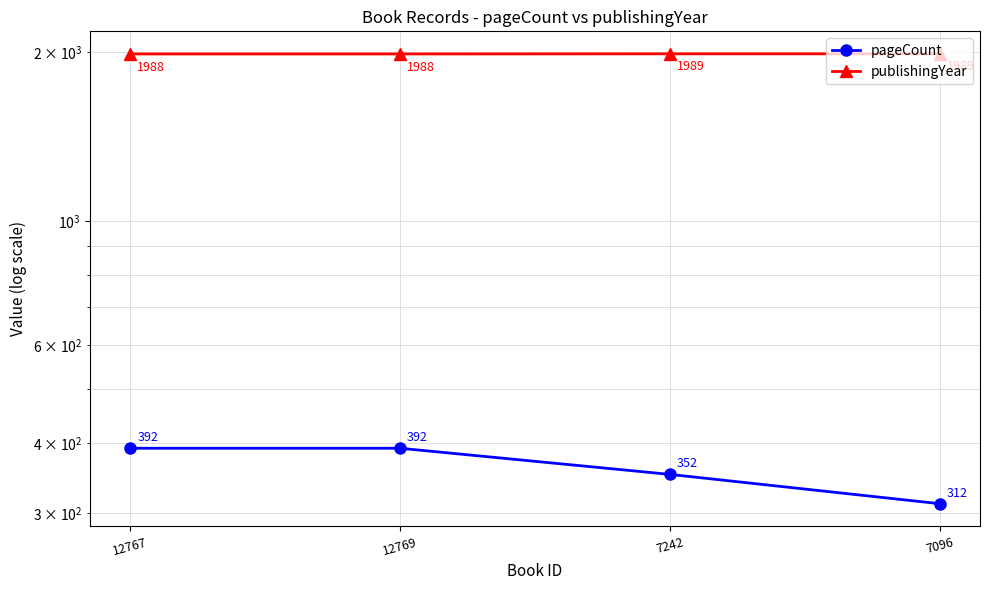

Count the number of data series in this chart.

2